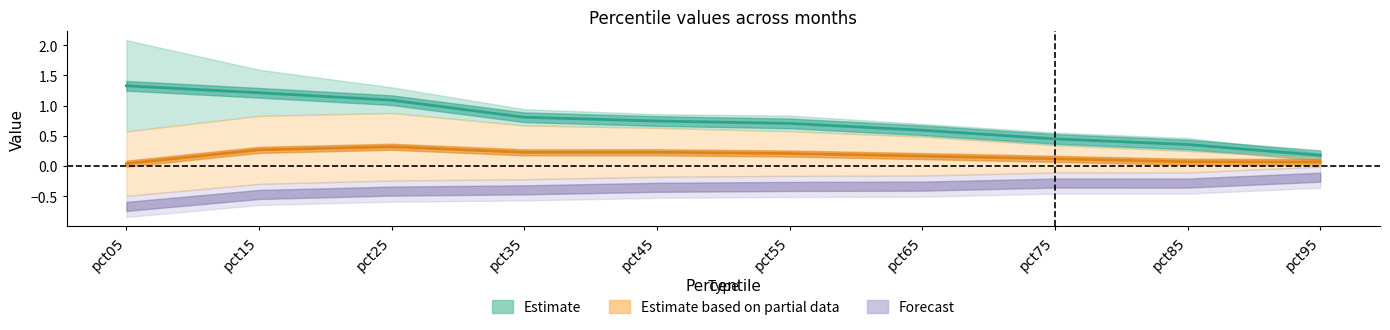

The value of Estimate based on partial data at pct05 is 0.1. True or false?

False